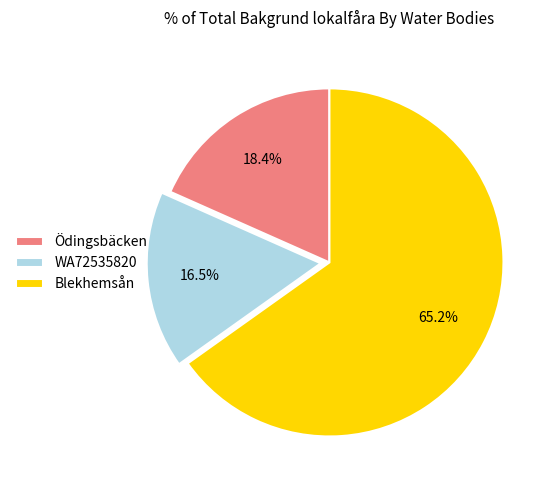

Which has a higher value, WA72535820 or Blekhemsån?

Blekhemsån